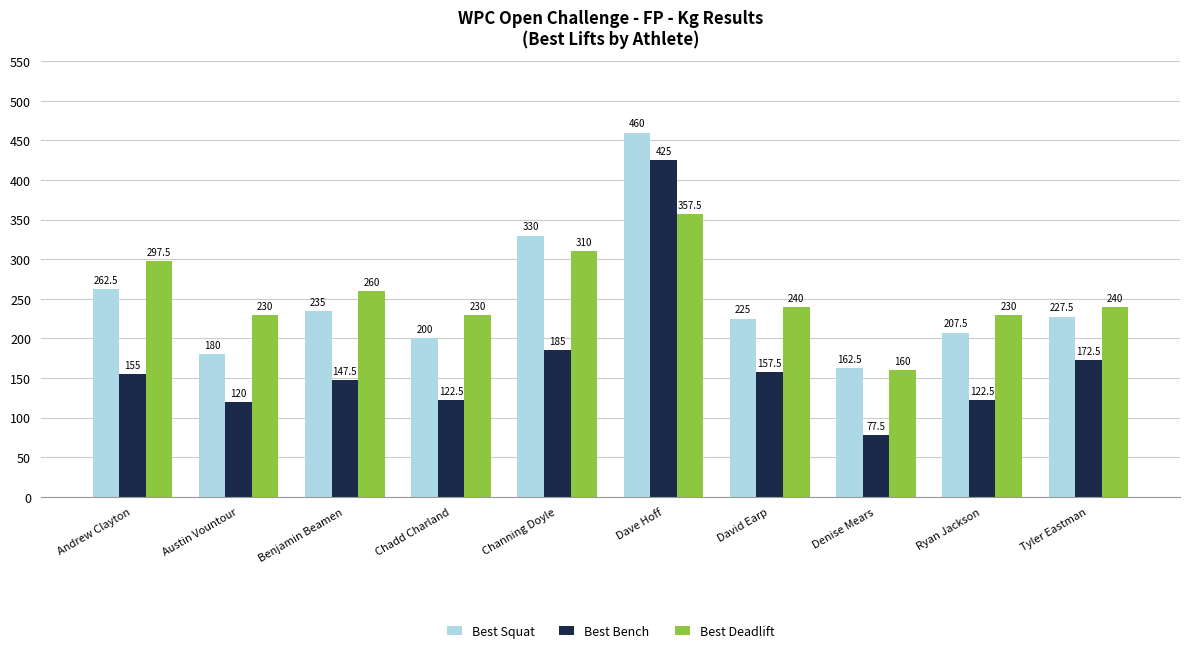

The value of Best Deadlift at Denise Mears is 160.0. True or false?

True